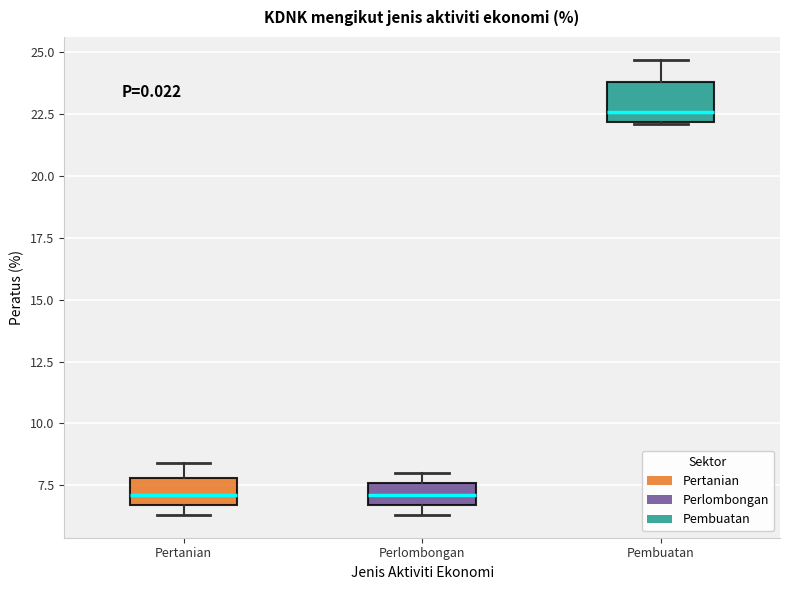

Comparing the boxes themselves (not the whiskers), which one is the tallest?

Pembuatan